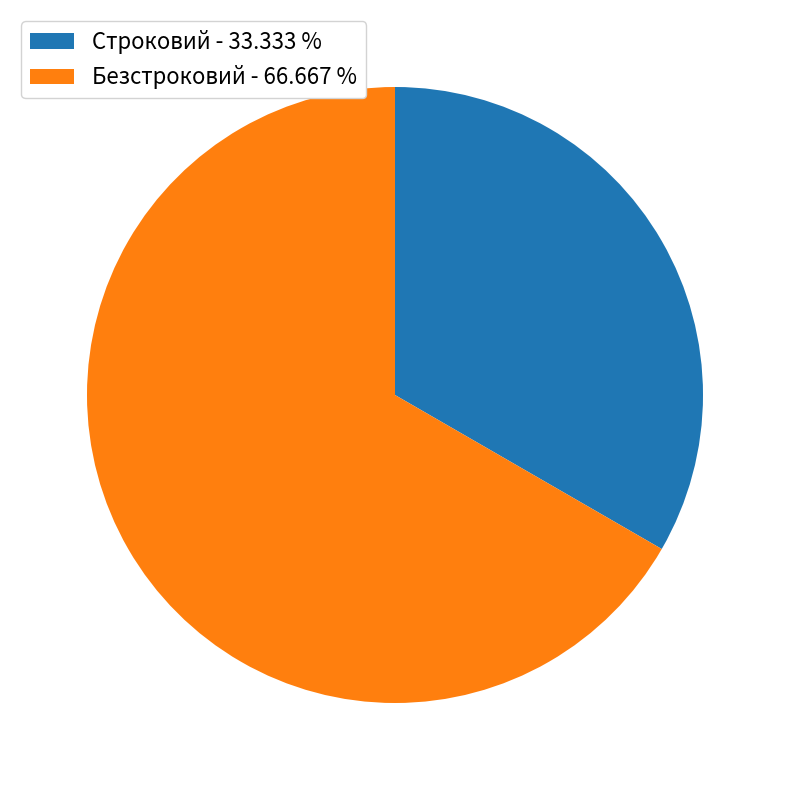

Is the sum of Строковий - 33.333 % and Безстроковий - 66.667 % greater than half?

Yes